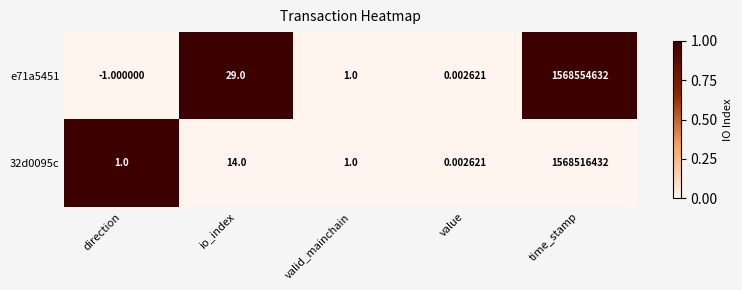

List the series in order of their peak value, lowest first.

32d0095c, e71a5451